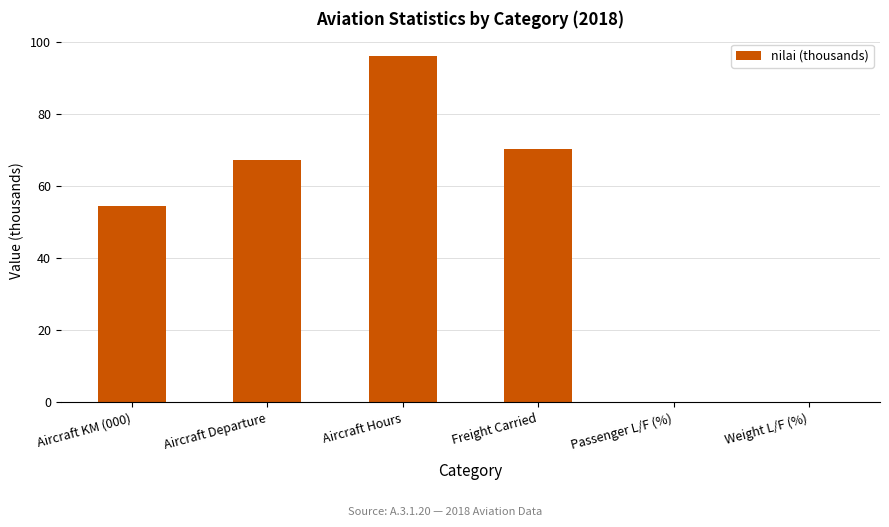

Reading left to right, list all the values displayed in this chart.

Aircraft KM (000)=54.5	Aircraft Departure=67.3	Aircraft Hours=96.3	Freight Carried=70.4	Passenger L/F (%)=0.1	Weight L/F (%)=0.1